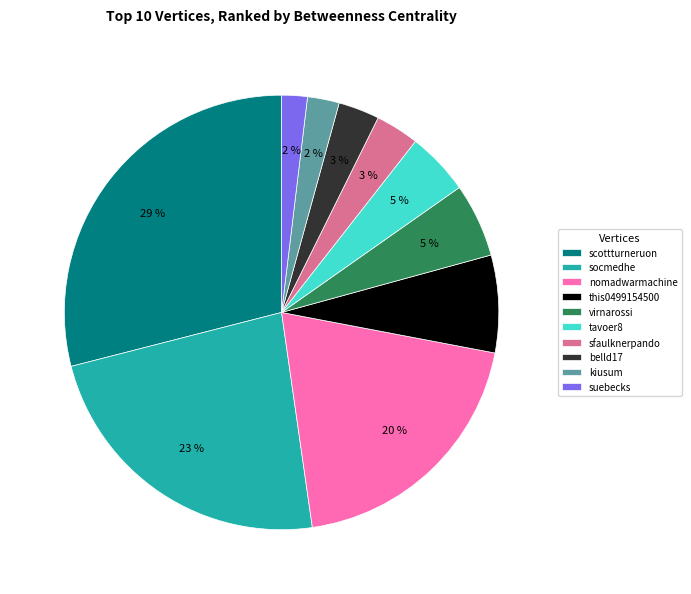

Is it true that tavoer8 is 15% of the pie?

False